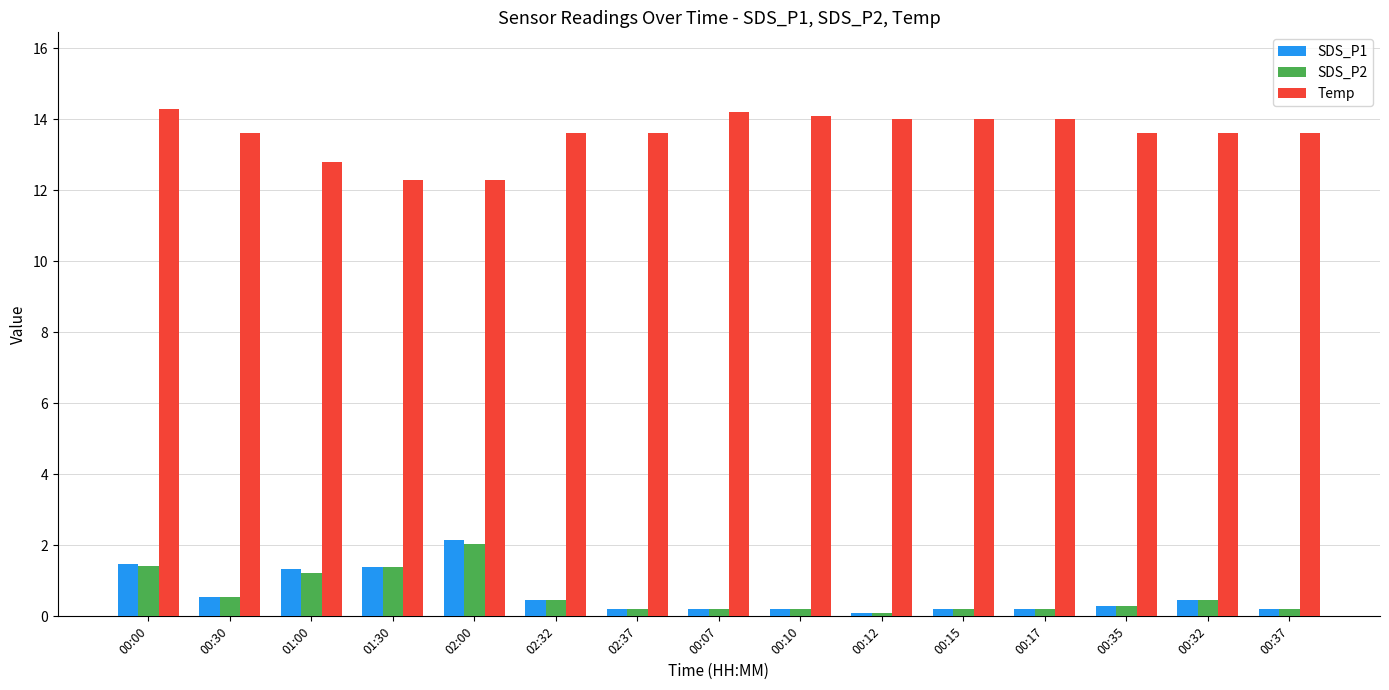

What is the approximate value of SDS_P2 at 00:15?

0.2